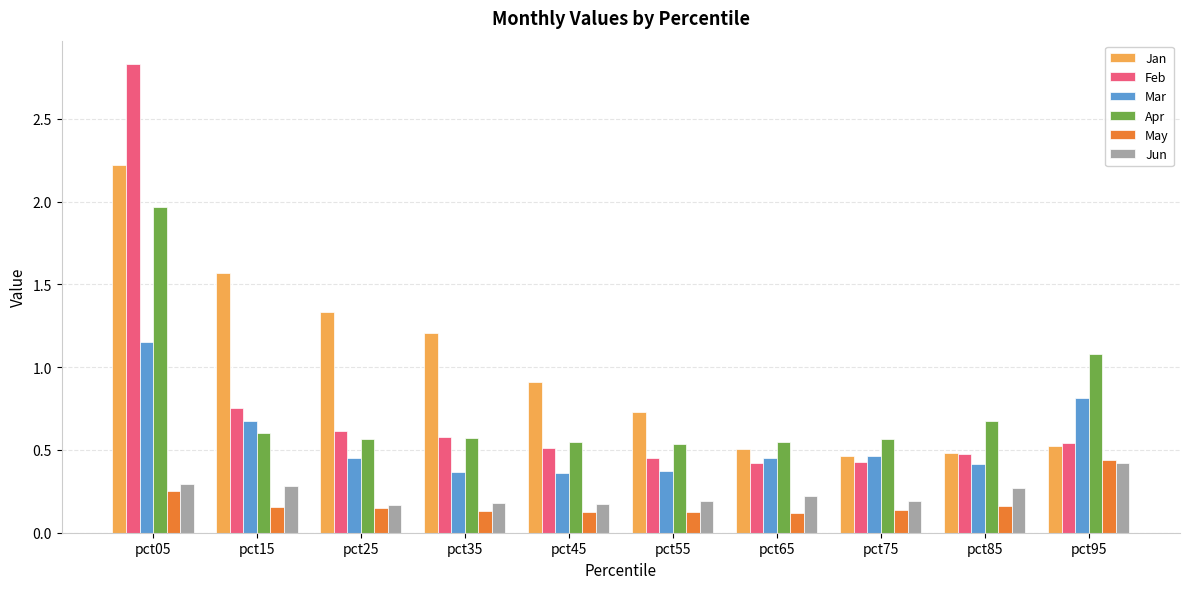

The value of Jan at pct65 is 0.5. True or false?

True